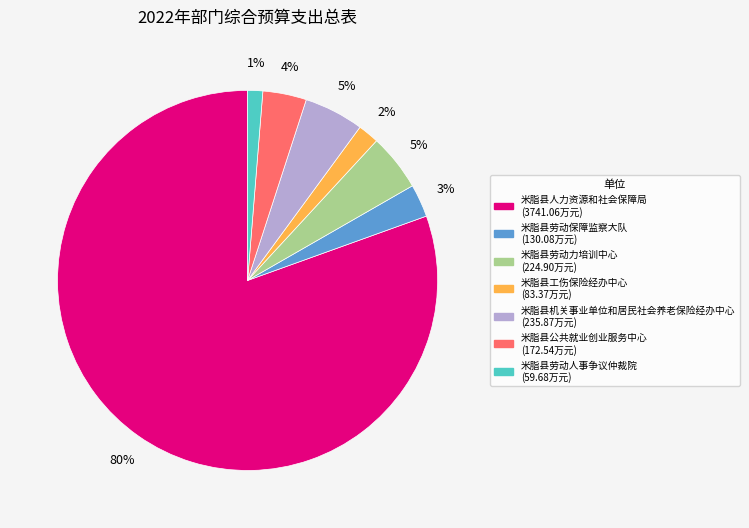

The 米脂县机关事业单位和居民社会养老保险经办中心 slice represents 5% of the pie. True or false?

True